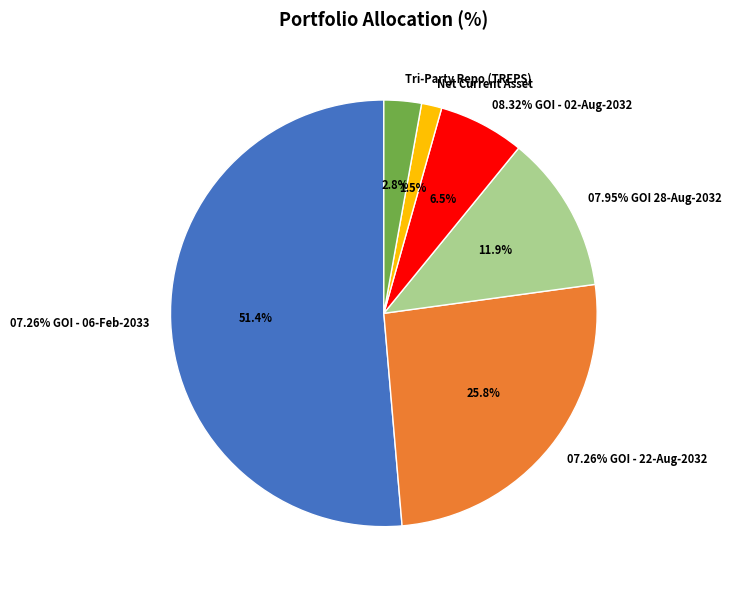

What percentage do 07.26% GOI - 22-Aug-2032 and 08.32% GOI - 02-Aug-2032 together represent?

32.3%